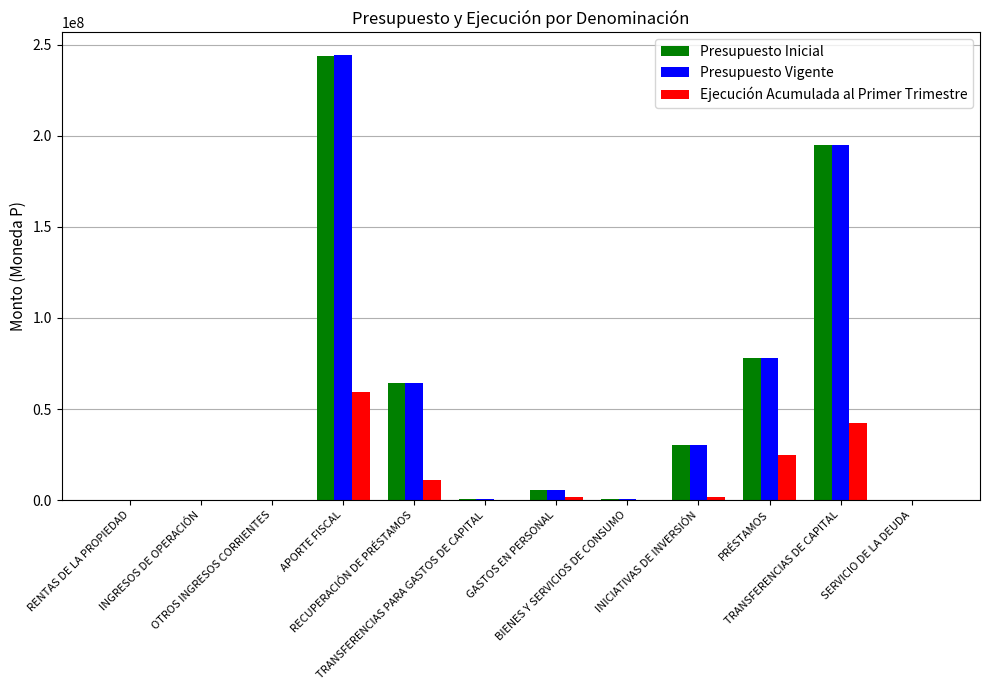

What is the highest value of the Presupuesto Inicial series?

243865814